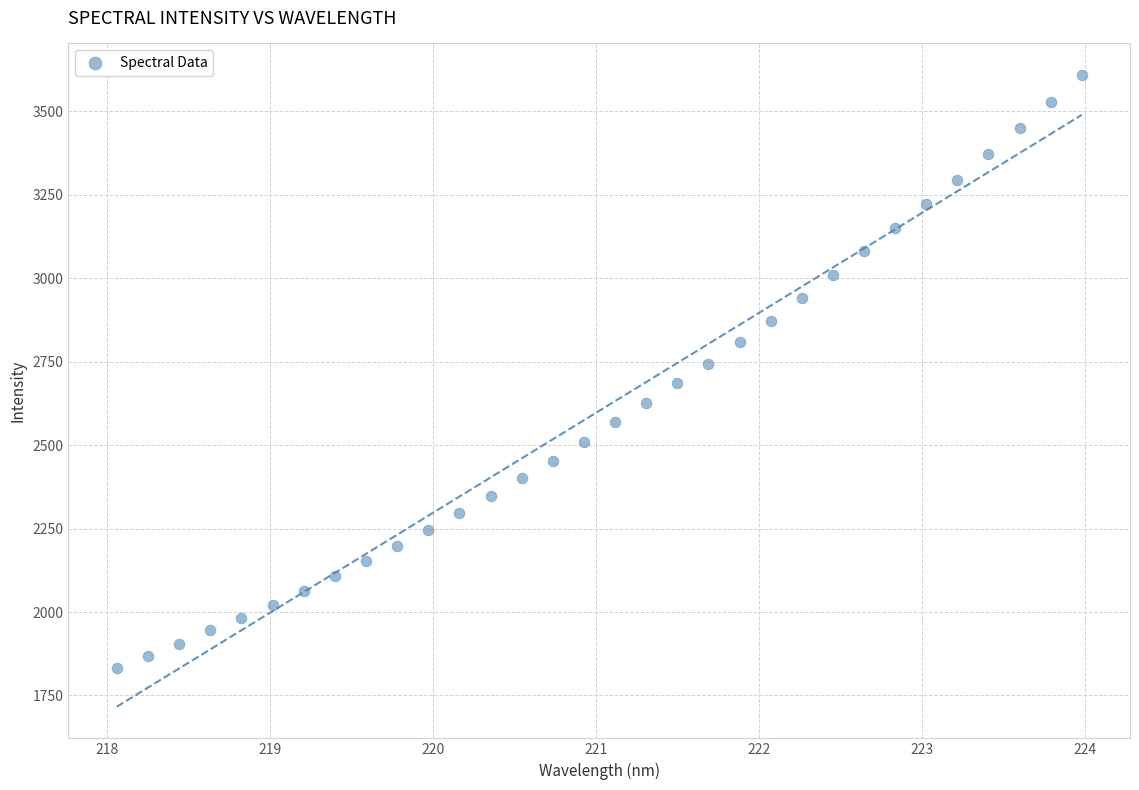

What is the range of Y values (max minus min)?

1776.8